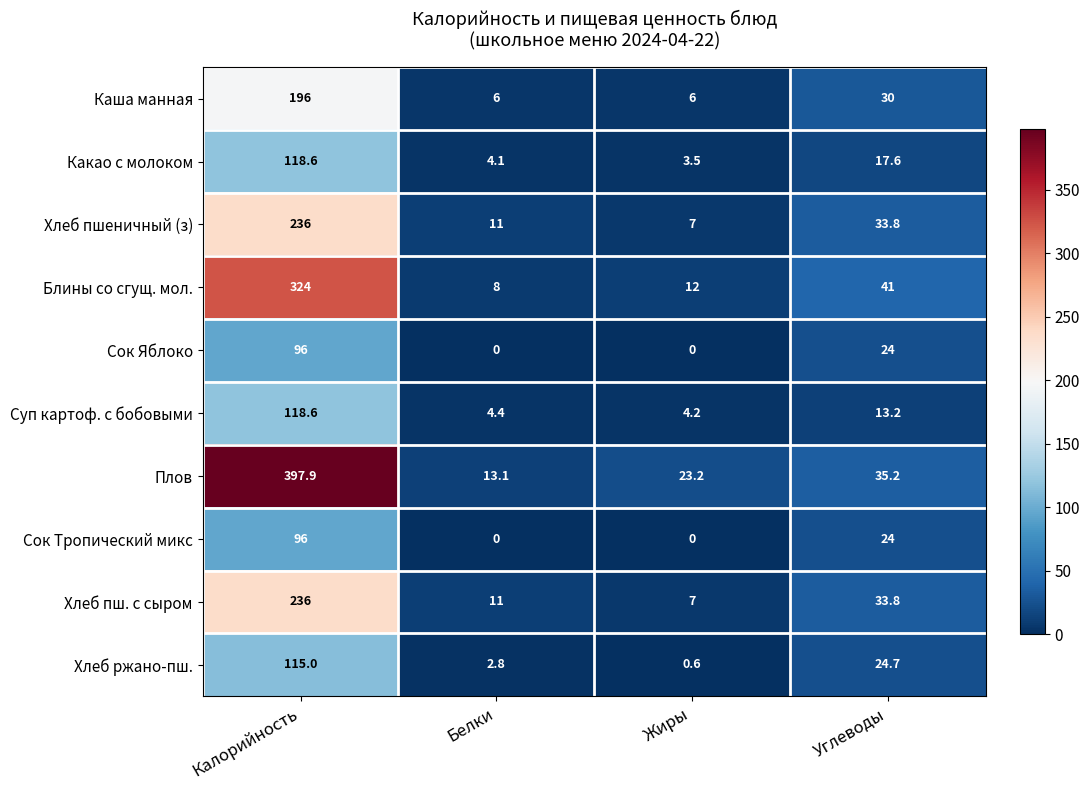

Which category has the highest value across all series?

Калорийность